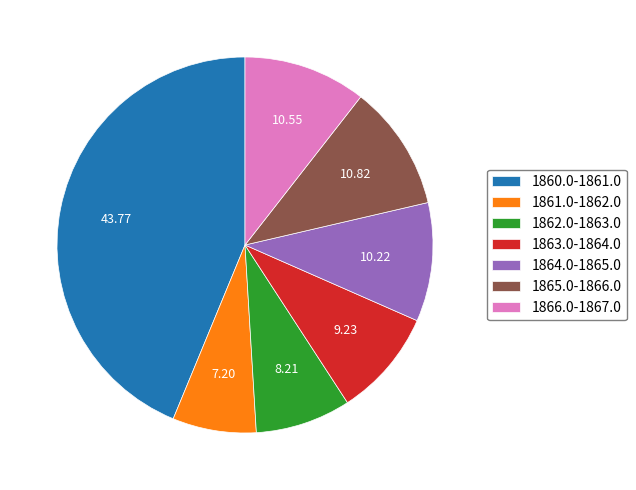

Does 1866.0-1867.0 account for over 50% of the chart?

No